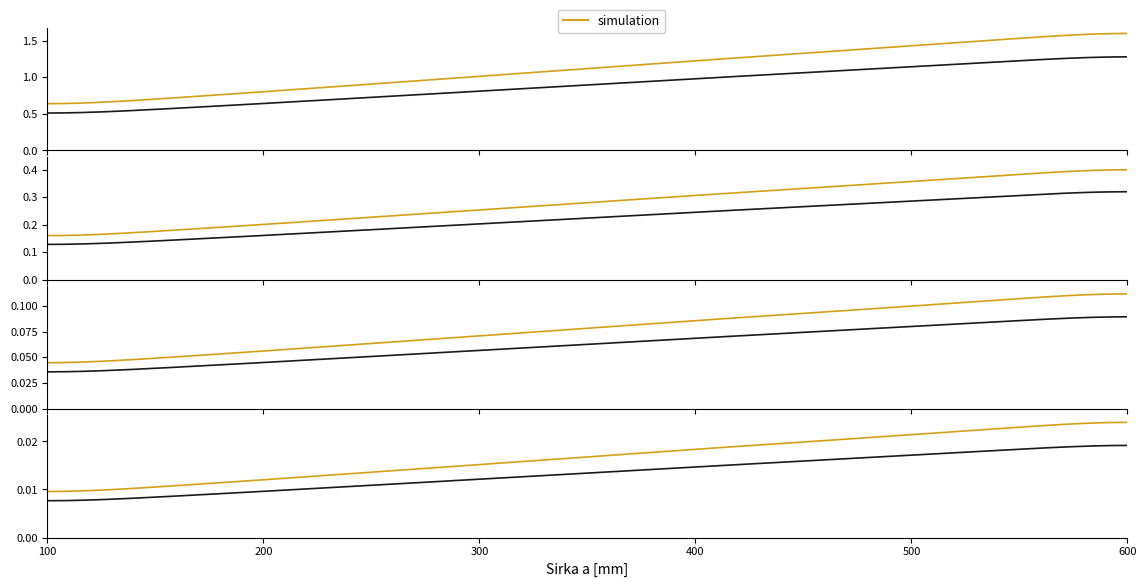

What is the value of the 5th point from the left?

1.0